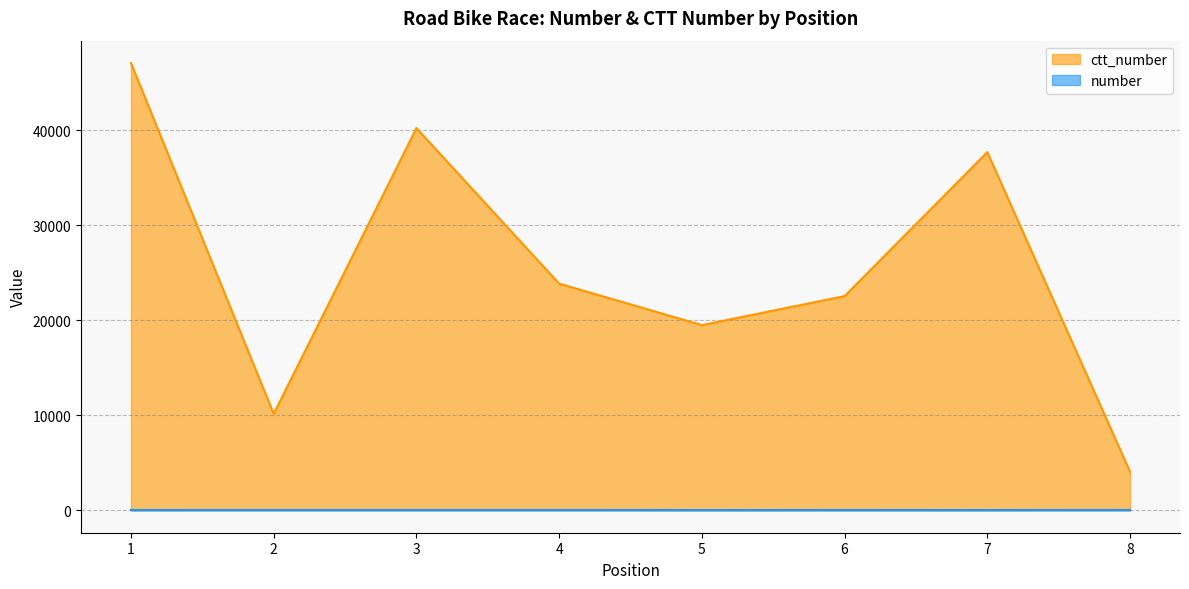

Which series has the largest total across all categories?

ctt_number